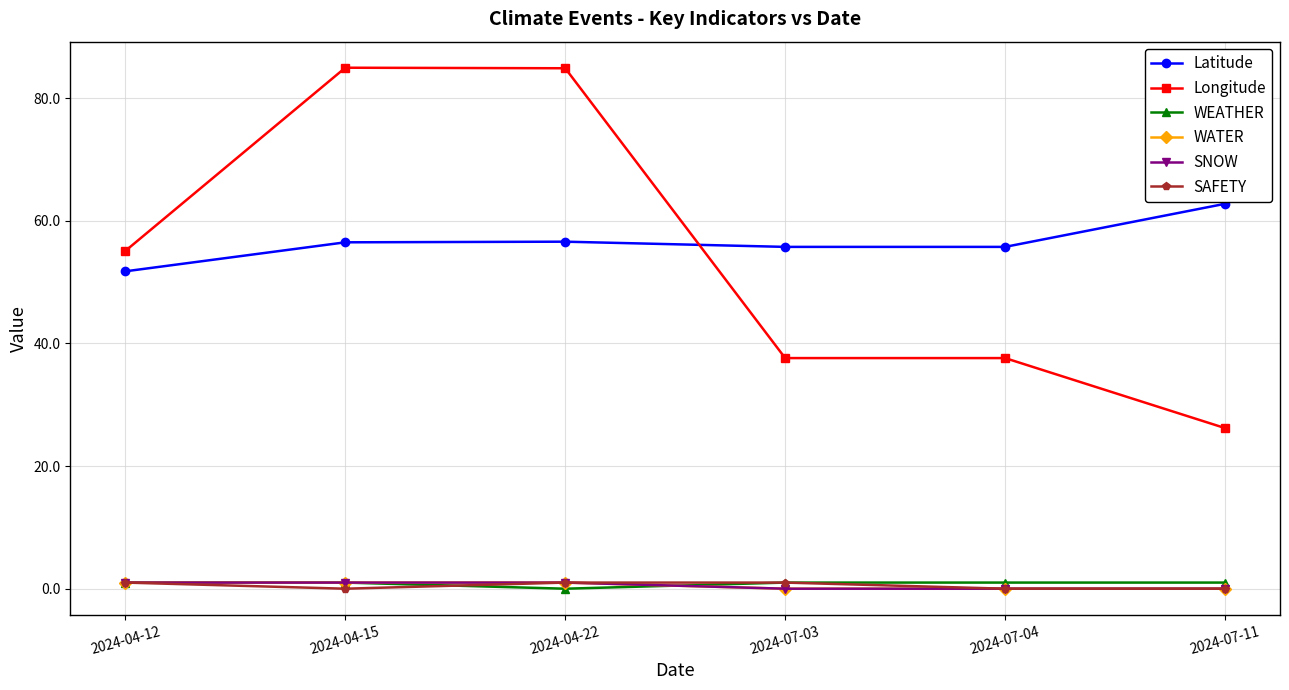

What is the sum of all SAFETY values?

3.0